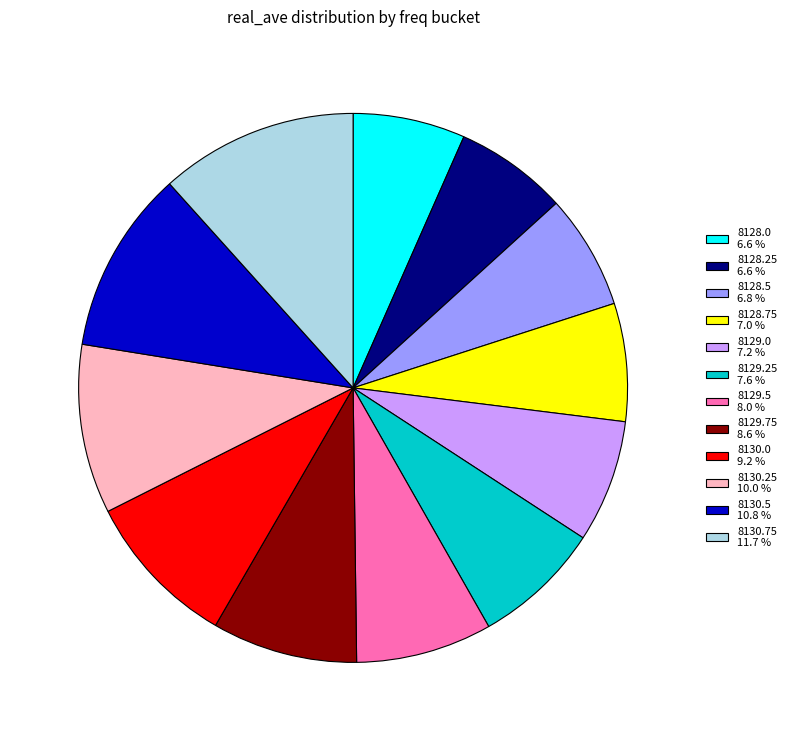

Do 8130.75 and 8129.5 together represent more than half of the pie?

No